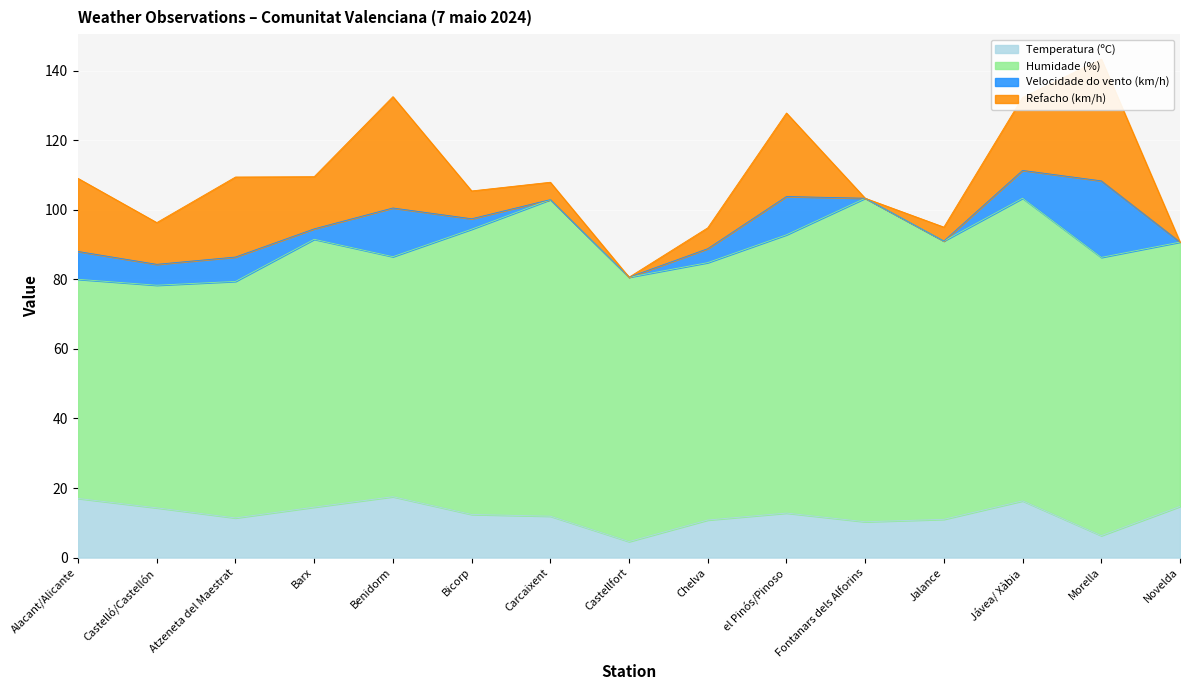

How many interior local peaks does the Velocidade do vento (km/h) series have?

4